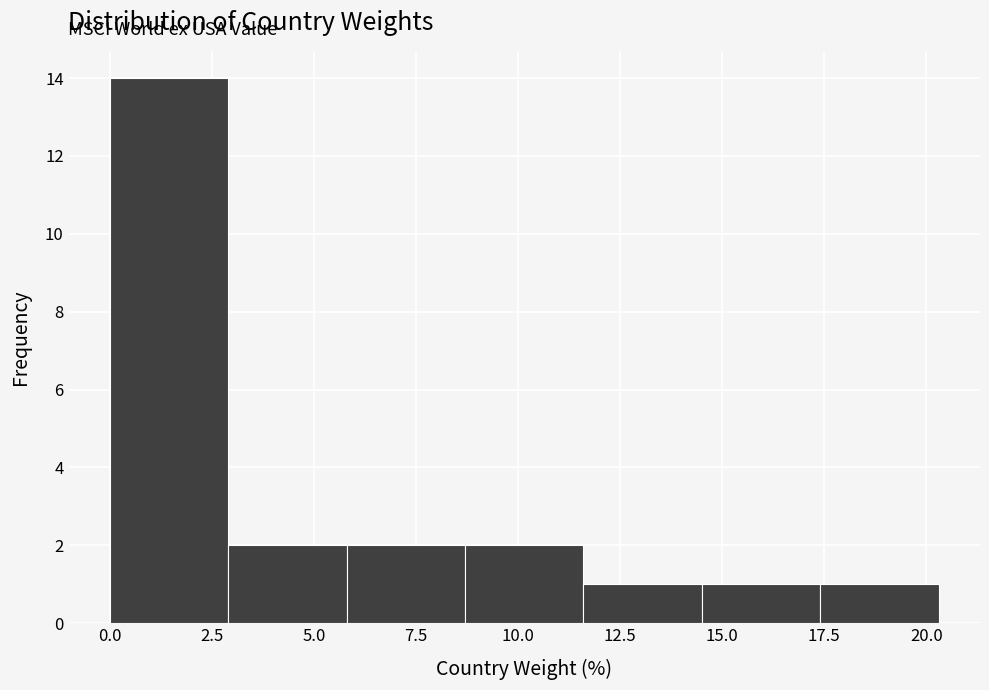

Reading left to right, list every bar in this chart as the range it spans on the x-axis followed by its height. Neither the bar edges nor the heights are printed on the chart, so give them approximately, as read against the axes.

0.0 to 2.9: 14
2.9 to 5.8: 2
5.8 to 8.7: 2
8.7 to 11.6: 2
11.6 to 14.5: 1
14.5 to 17.4: 1
17.4 to 20.3: 1